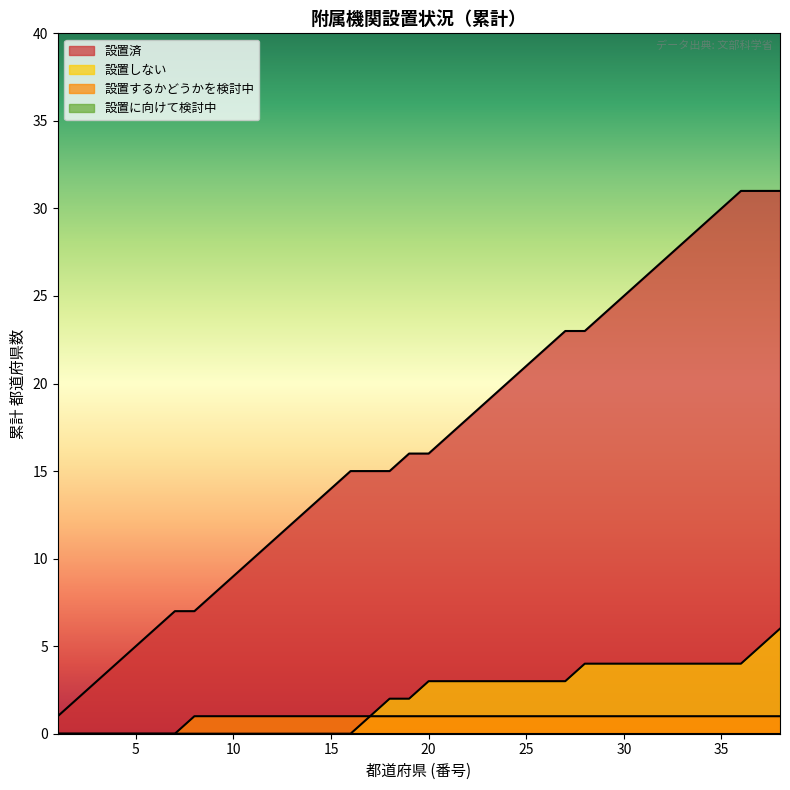

True or false: 設置済 has more than 1 points higher than both neighbors.

False